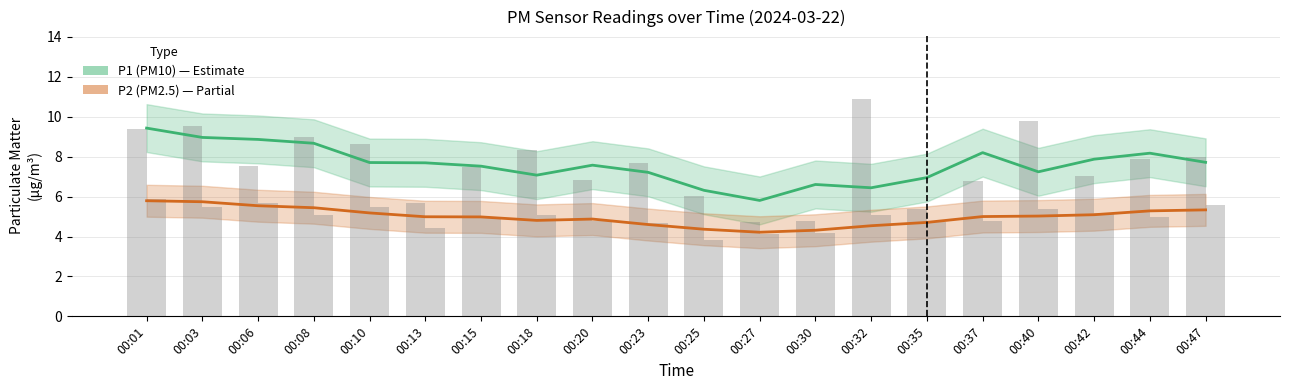

Is it true that P1 (PM10) equals 8.9 at 00:06?

True